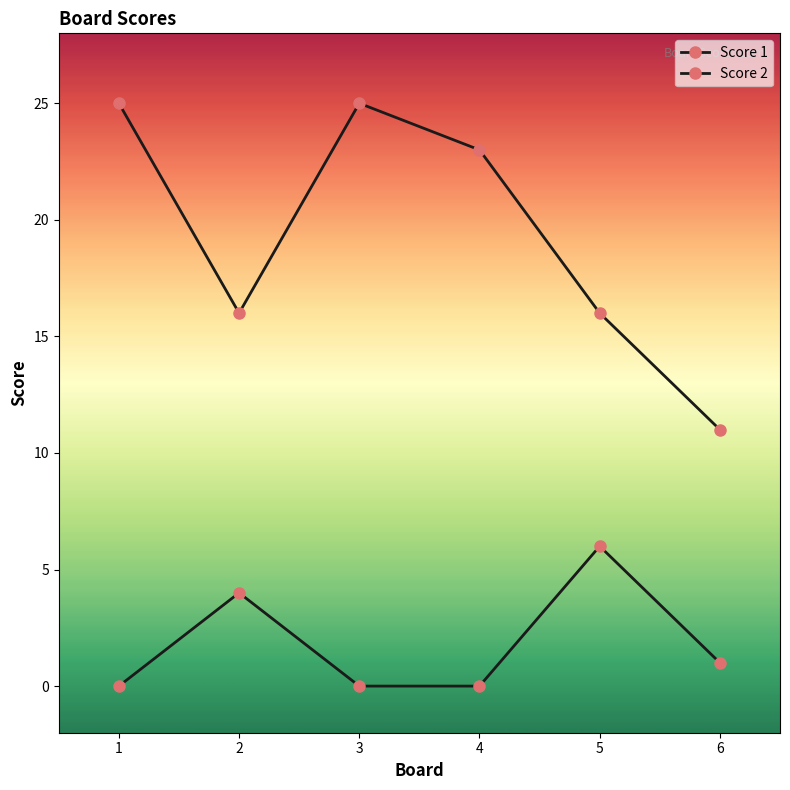

What is the sum of all Score 2 values?

11